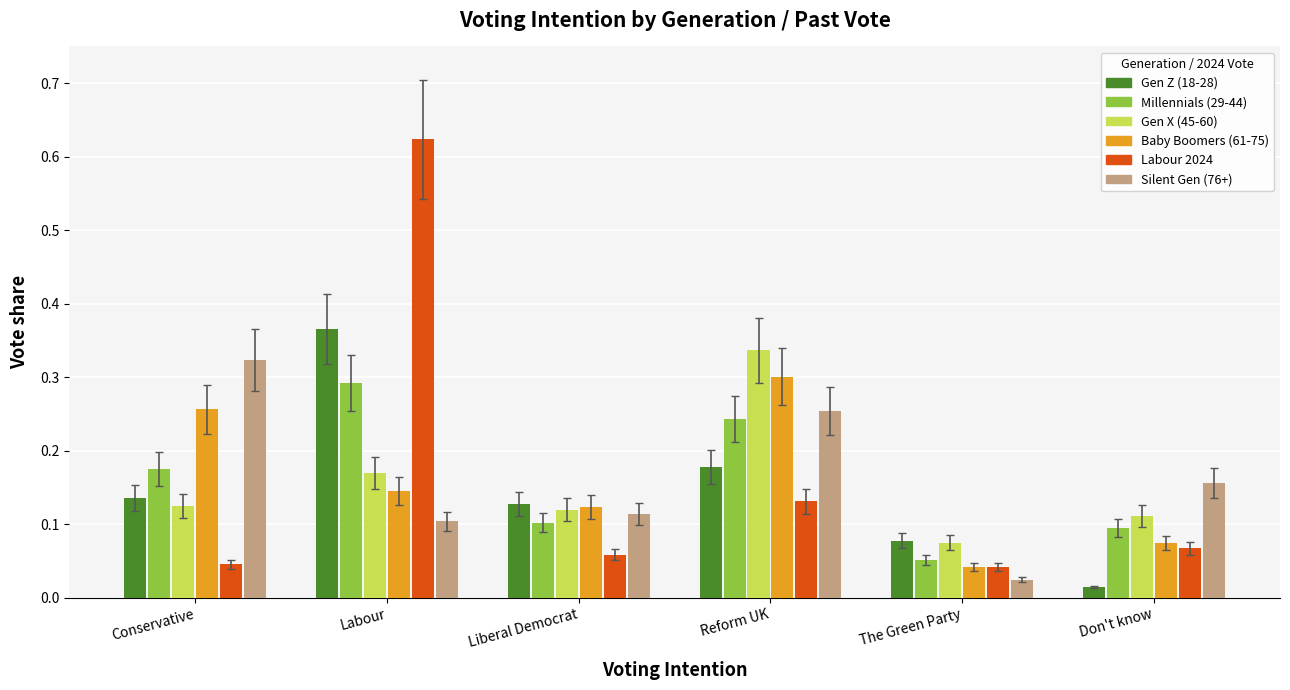

What is the difference between the highest and lowest values at Labour?

0.5